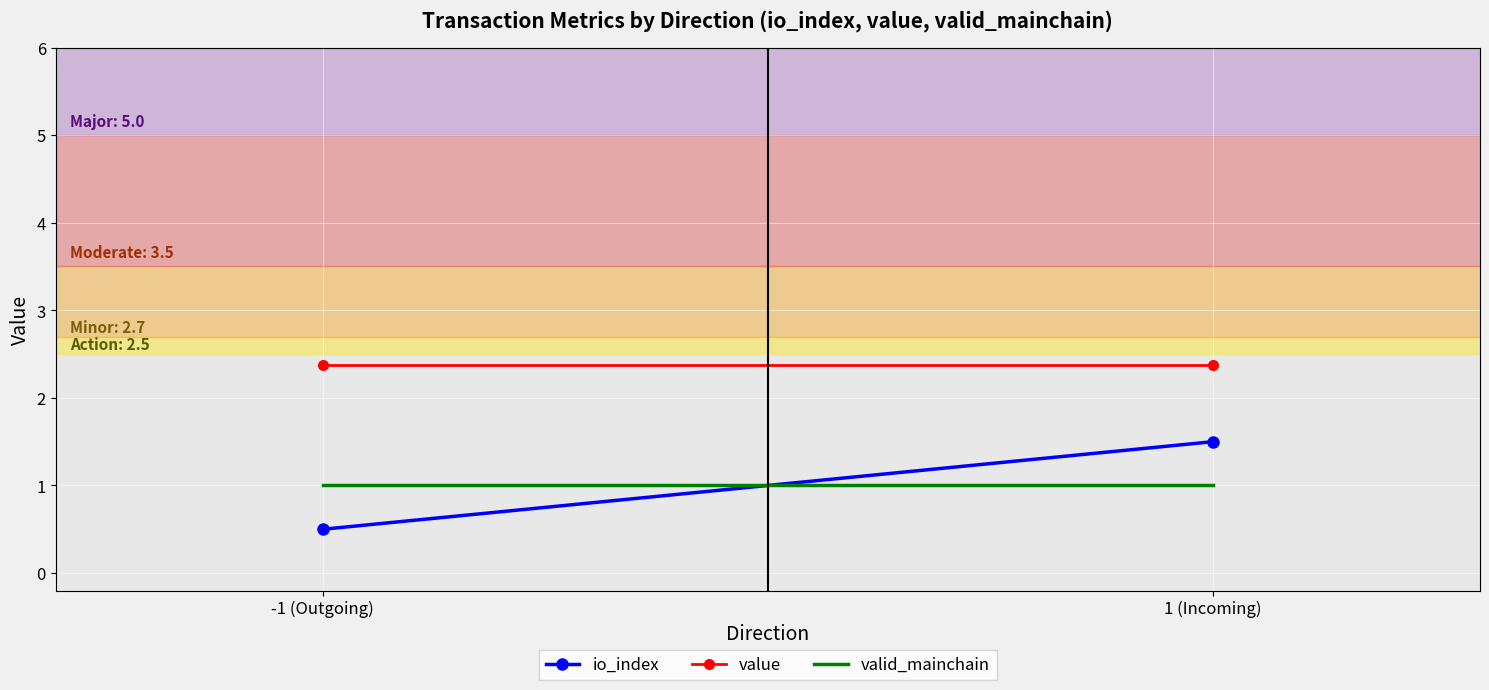

At which label is valid_mainchain closest to 1?

-1 (Outgoing)